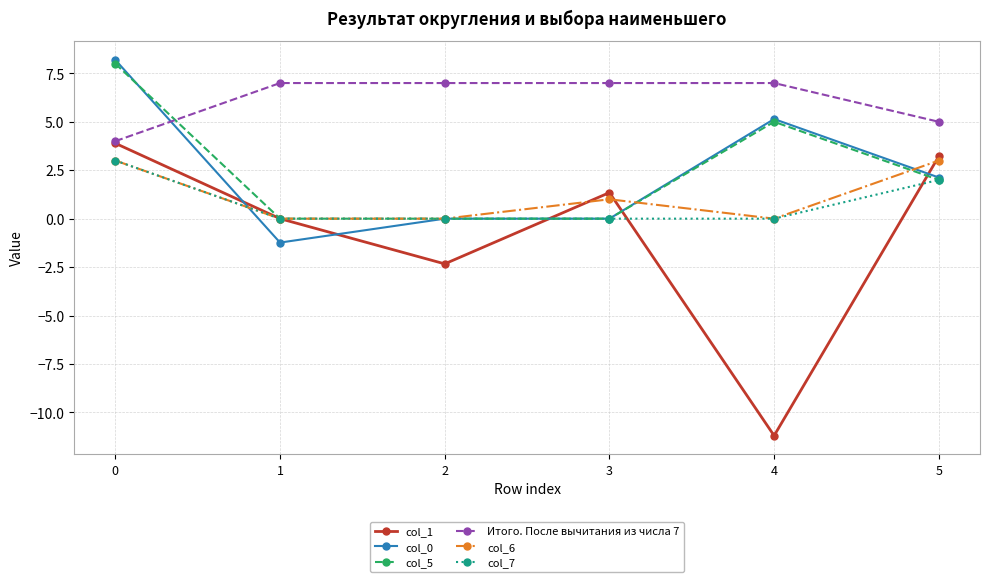

Does the chart display data point markers on the line(s)?

Yes